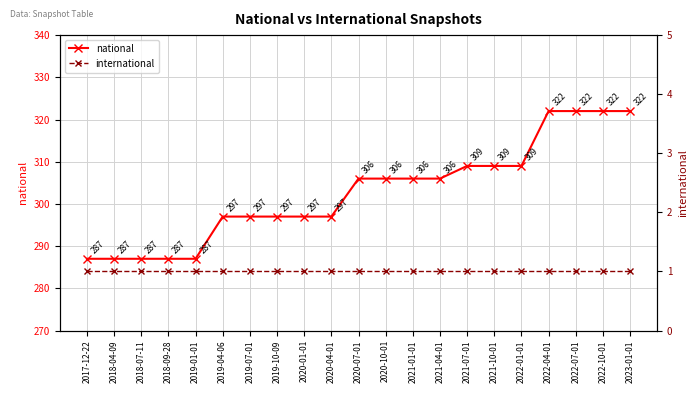

Is it true that international equals 1 at 2022-07-01?

False